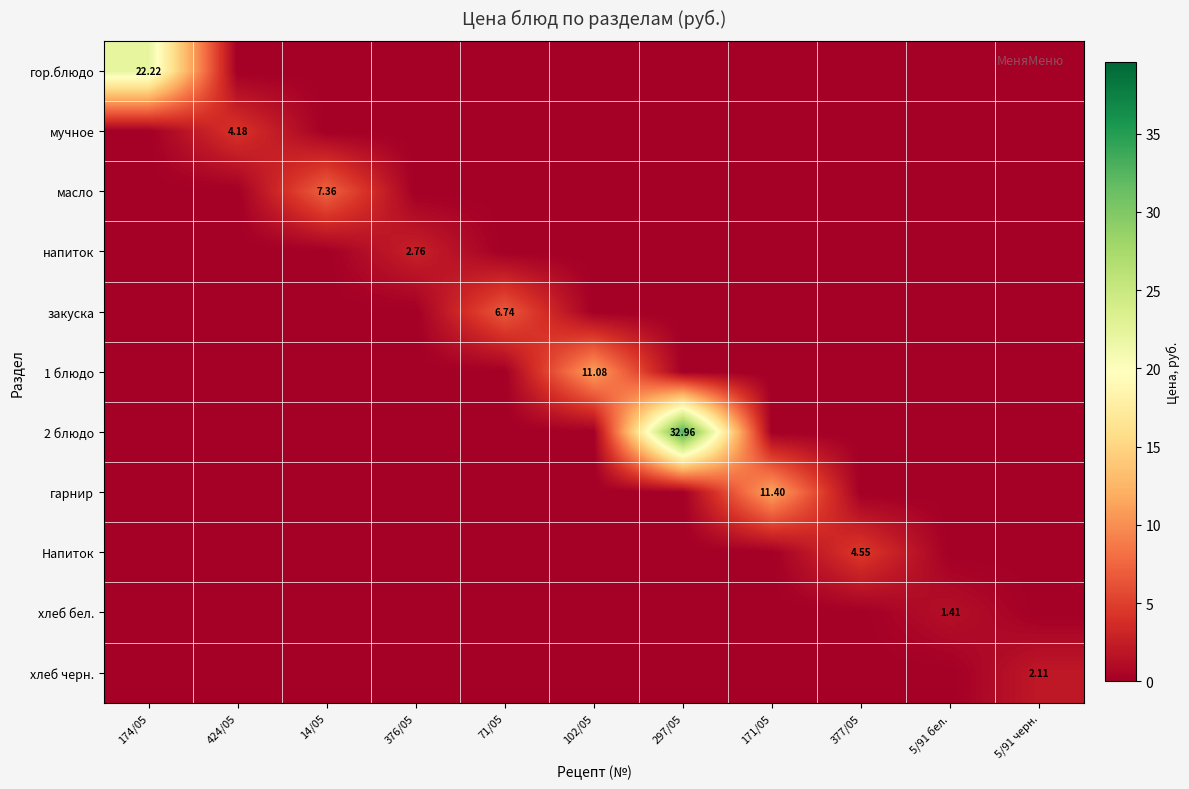

What is the average value of the гор.блюдо series?

2.0